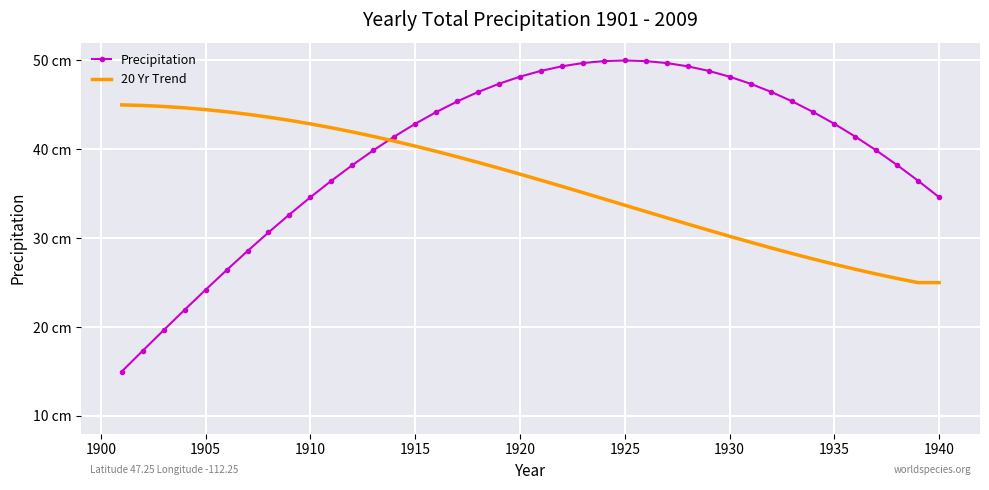

What are all the series names shown in the legend?

Precipitation, 20 Yr Trend